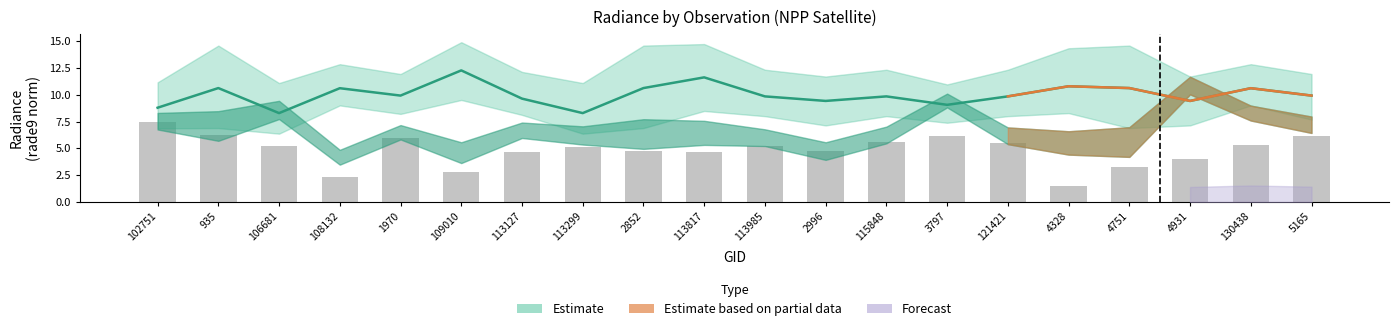

Are the bars horizontal?

No